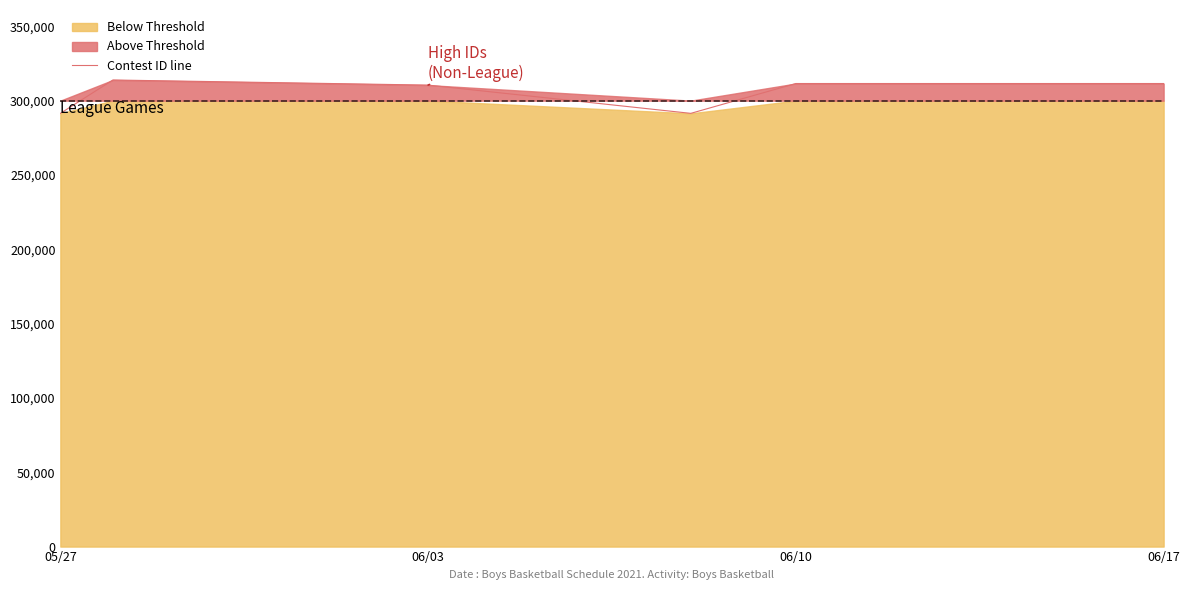

At which label is Contest ID line closest to 302670?

06/03